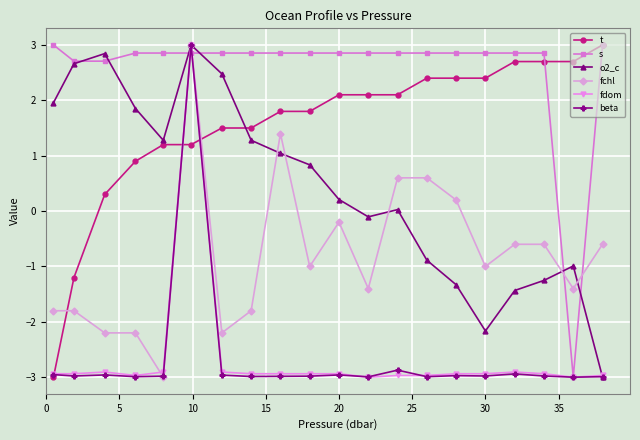

What is the average value of the beta series?

-2.7